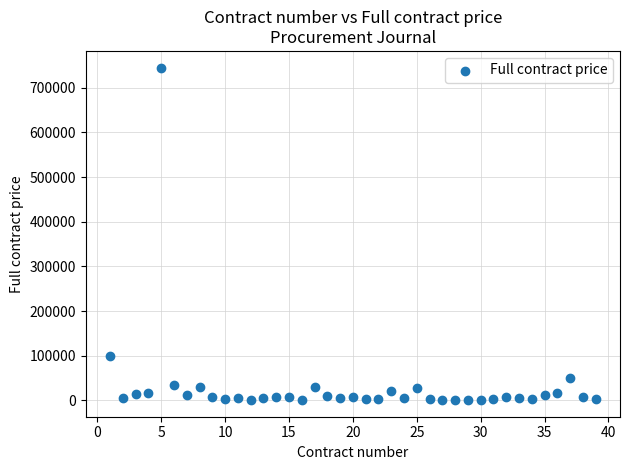

What is the range of X values (max minus min)?

38.0